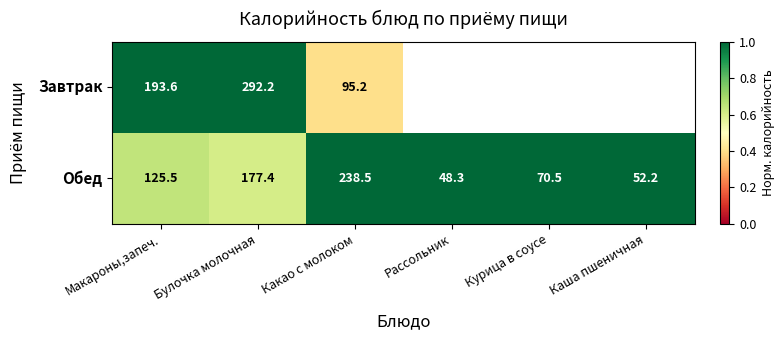

What is the average value of the Обед series?

118.7